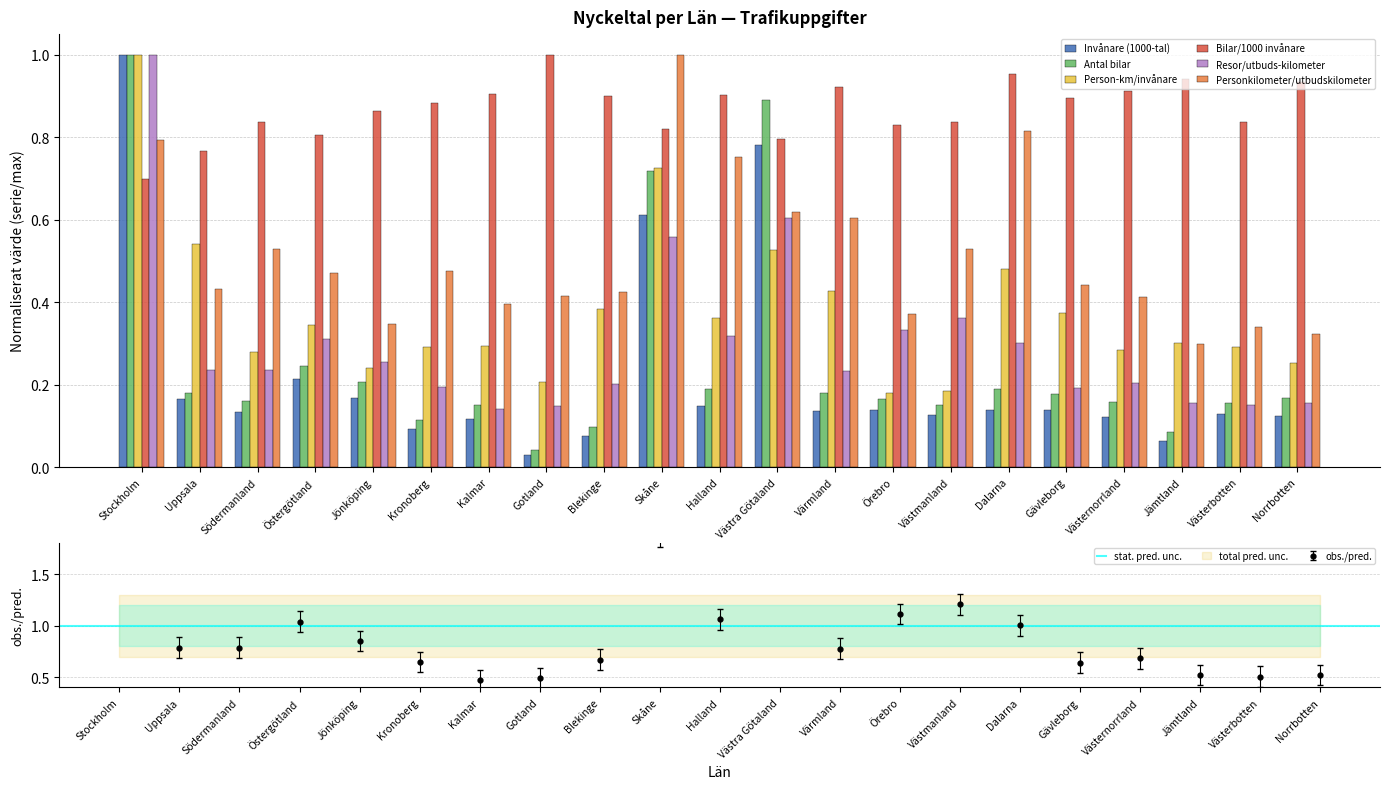

Is it true that Person-km/invånare equals 0.4 at Halland?

True